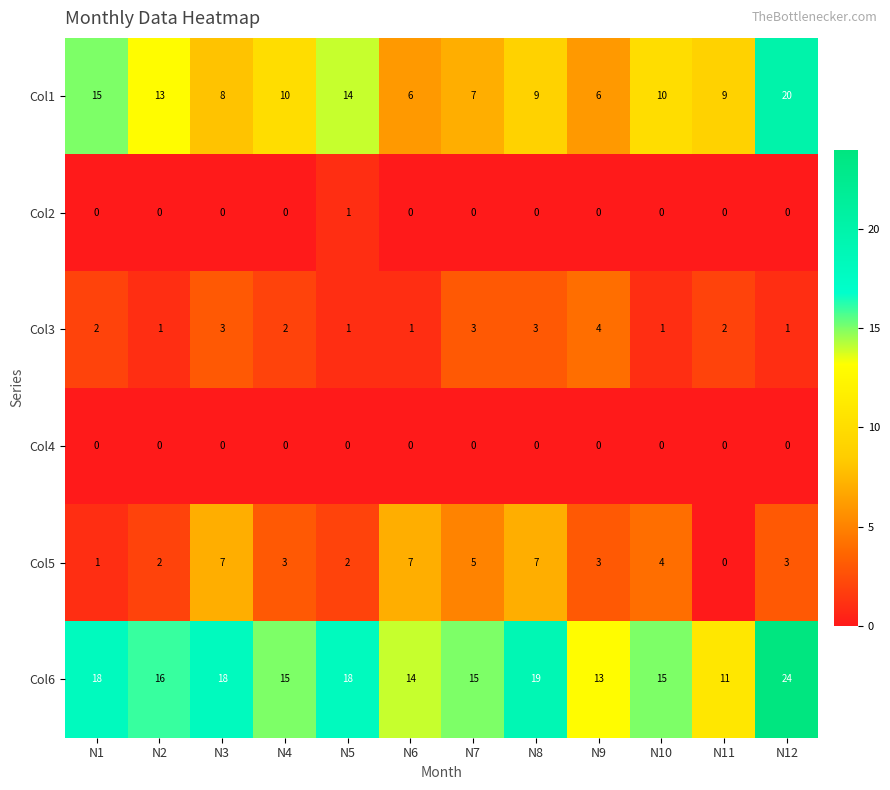

Which series has the largest range (max minus min)?

Col1